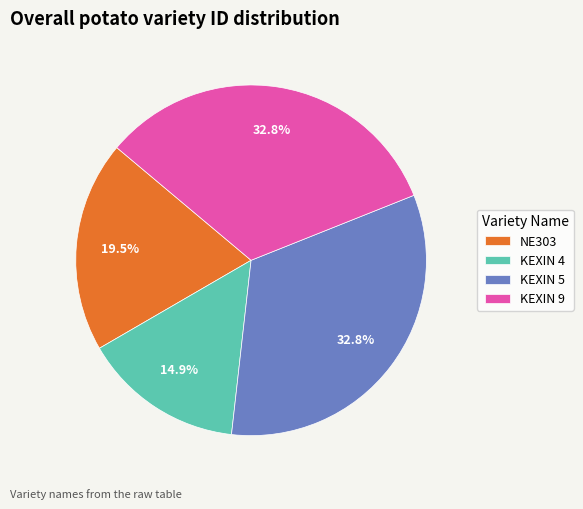

Count the number of slices in the pie.

4